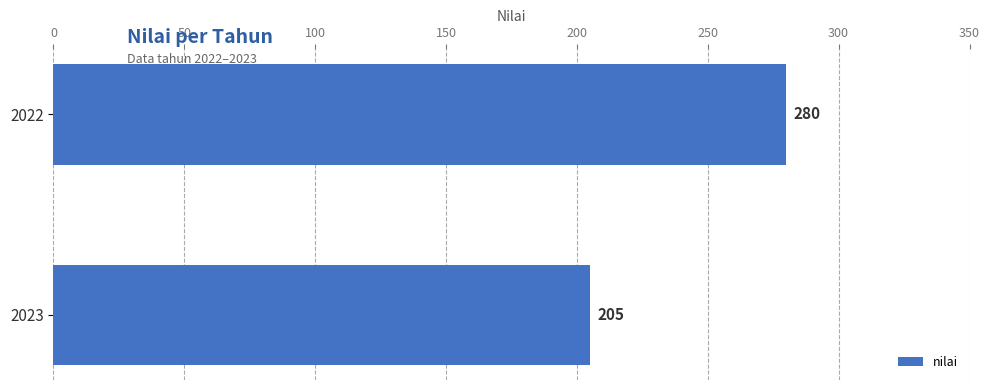

The chart shows a value of 297 at 2023. True or false?

False